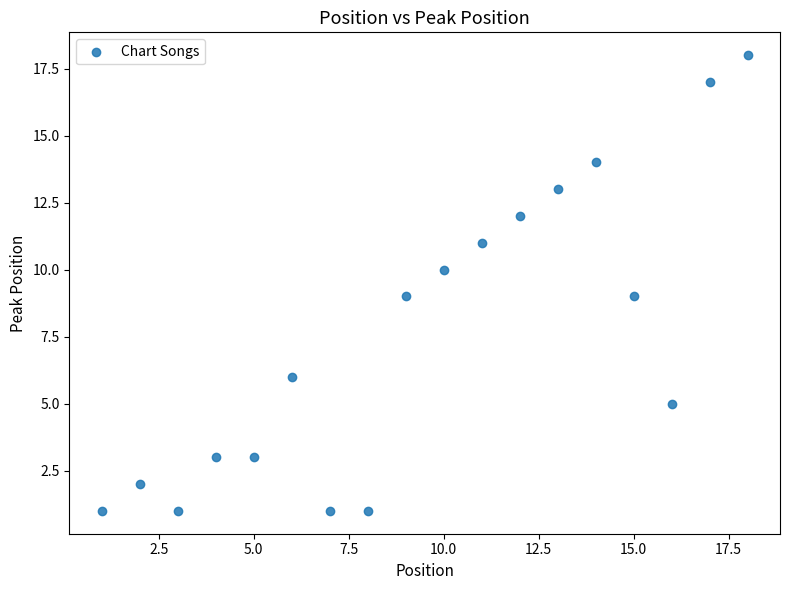

What is the range of Y values (max minus min)?

17